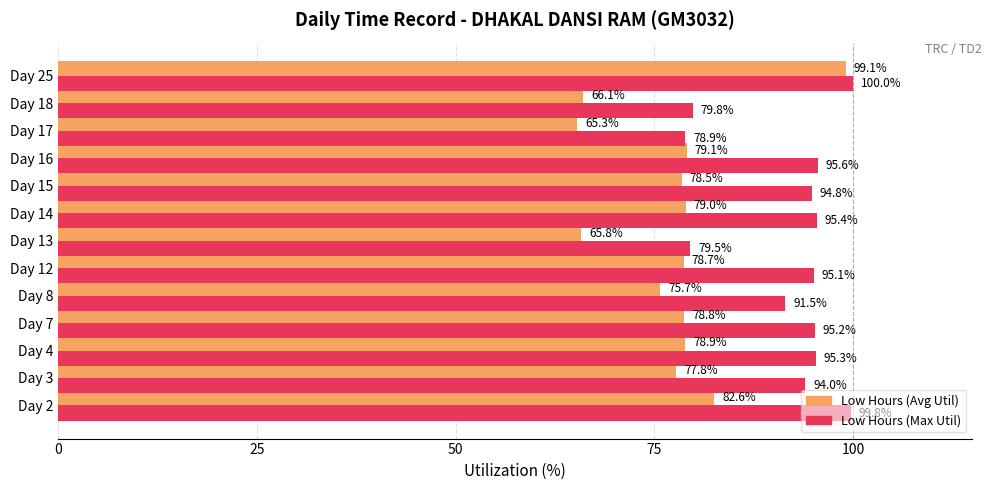

What is the spread (max minus min) of values at Day 4?

16.4